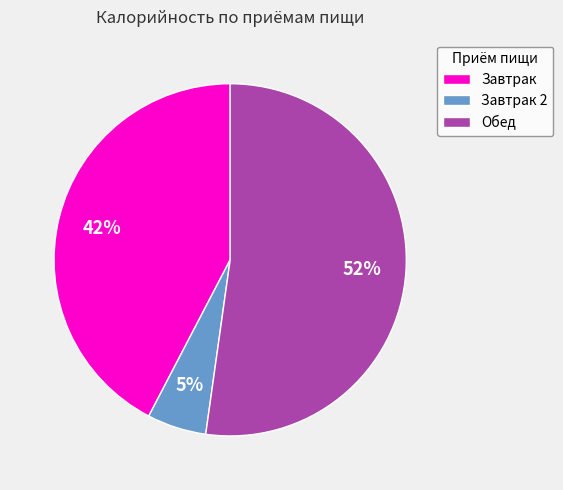

Between Обед and Завтрак, which is larger?

Обед